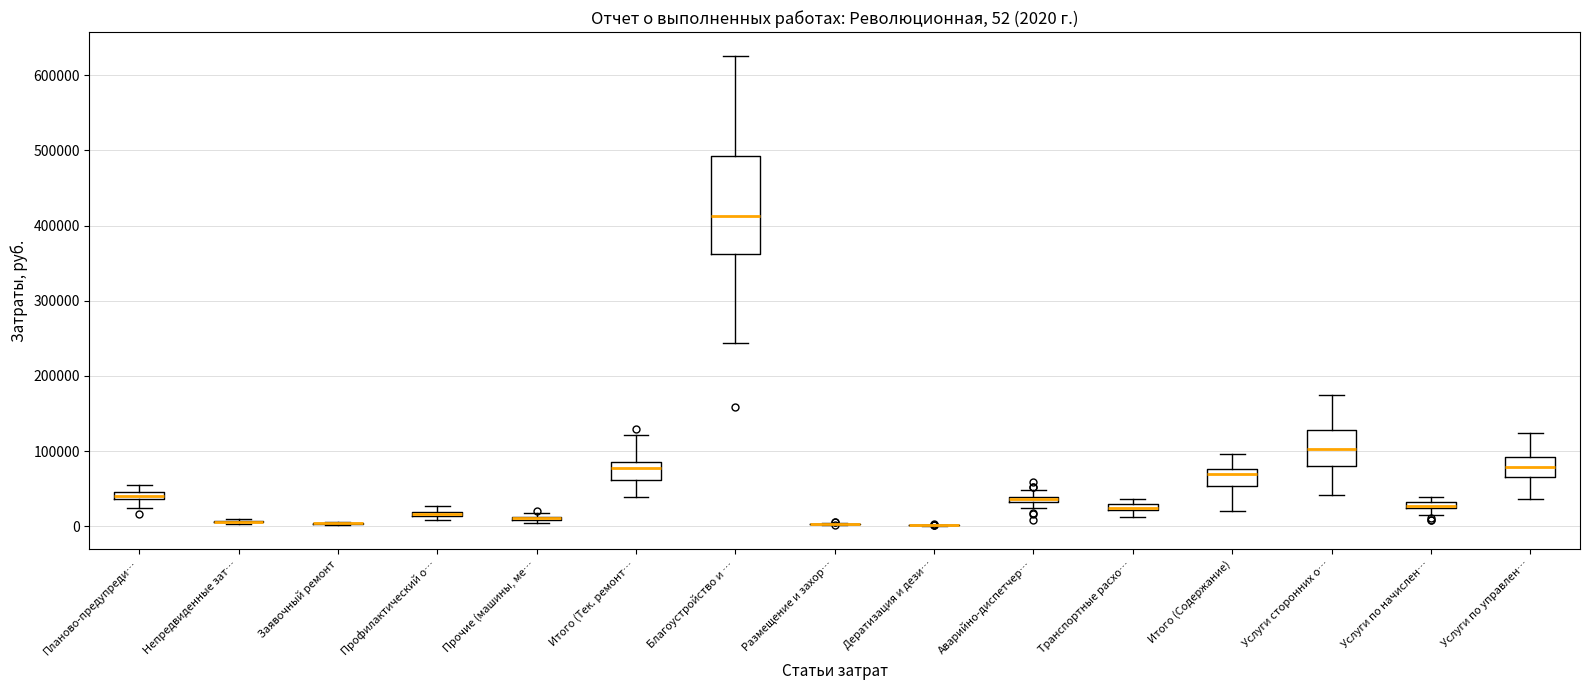

Which box is the tallest, from its lower edge to its upper edge?

Благоустройство и …